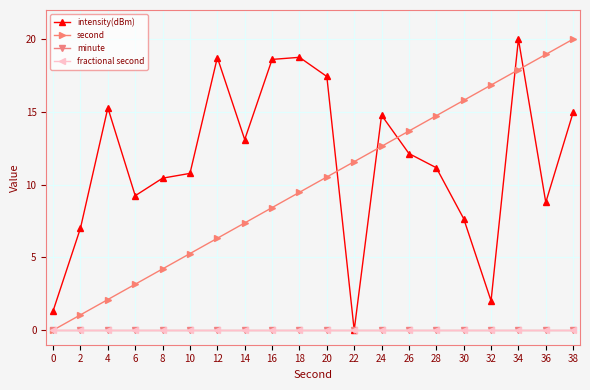

Is the value of fractional second at 18 greater than the value of second at 30?

No